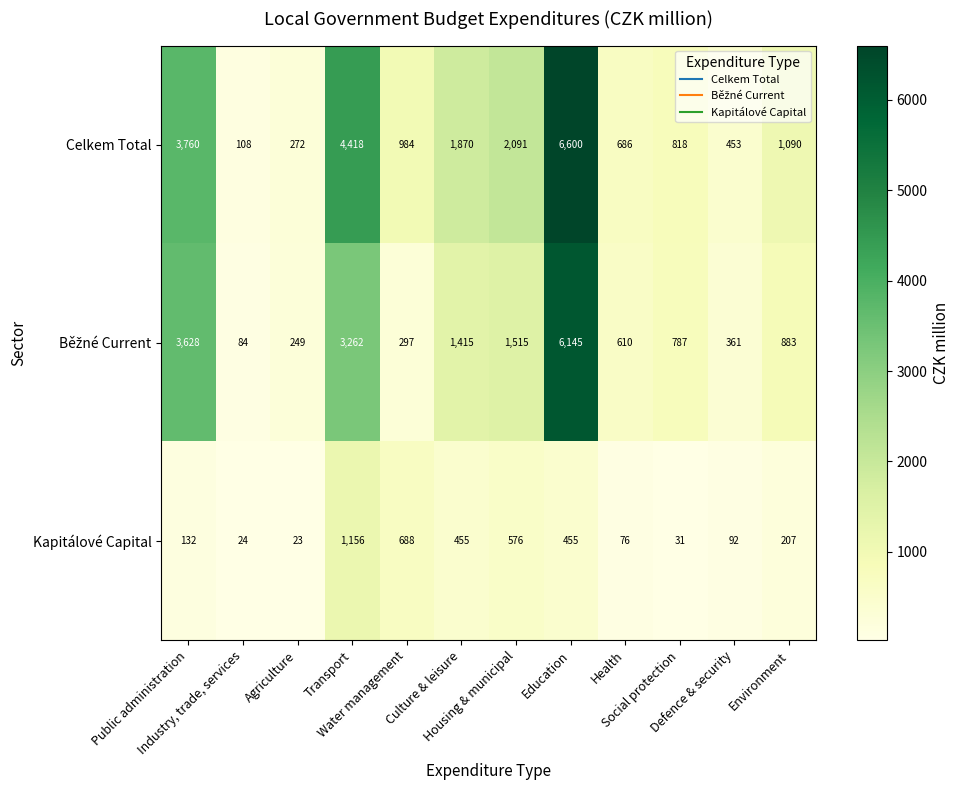

What is the difference between the maximum and minimum values in the Celkem Total series?

6492